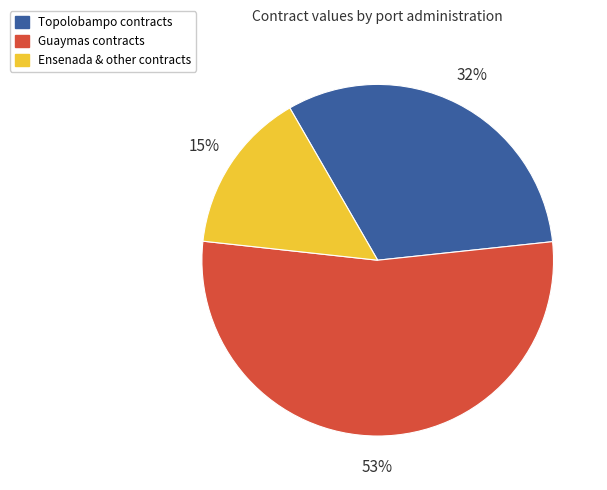

To the nearest percent, what percentage of the pie is Topolobampo contracts?

32%